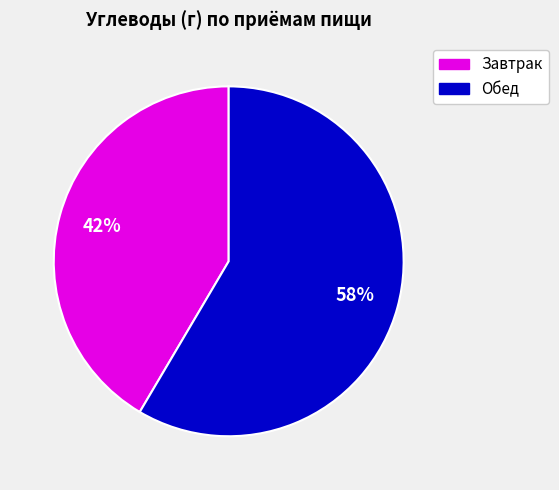

How many segments does this pie chart have?

2